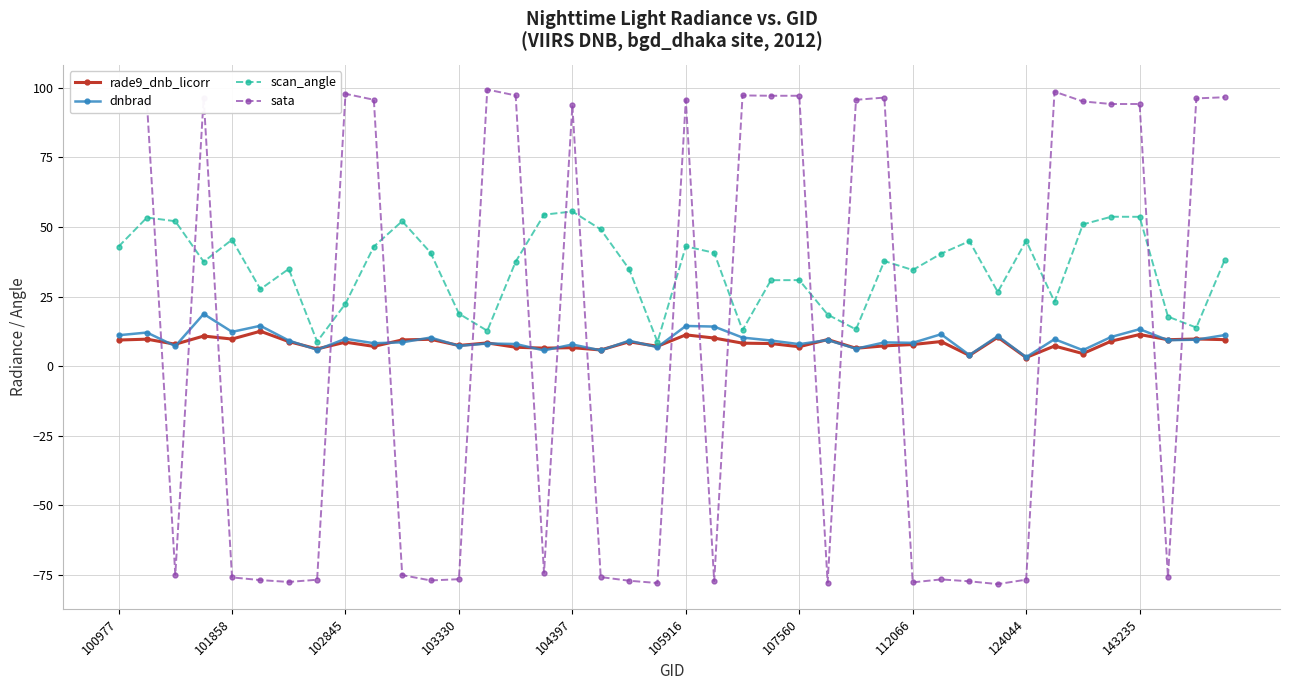

What is the maximum value shown in the chart?

99.4